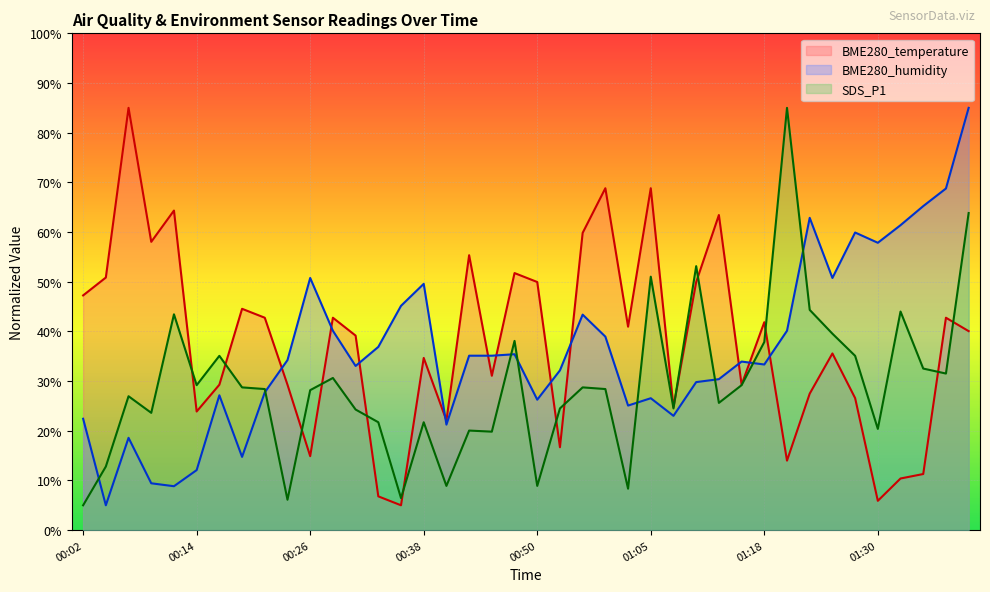

List the labels in order of SDS_P1 value, largest first.

01:20, 01:39, 01:10, 01:05, 01:23, 01:32, 00:12, 01:25, 00:48, 01:18, 00:16, 01:27, 01:35, 01:37, 00:29, 00:14, 01:15, 00:19, 00:58, 00:21, 01:01, 00:26, 00:07, 01:13, 00:53, 01:08, 00:31, 00:09, 00:33, 00:38, 01:30, 00:43, 00:46, 00:04, 00:41, 00:50, 01:03, 00:36, 00:24, 00:02